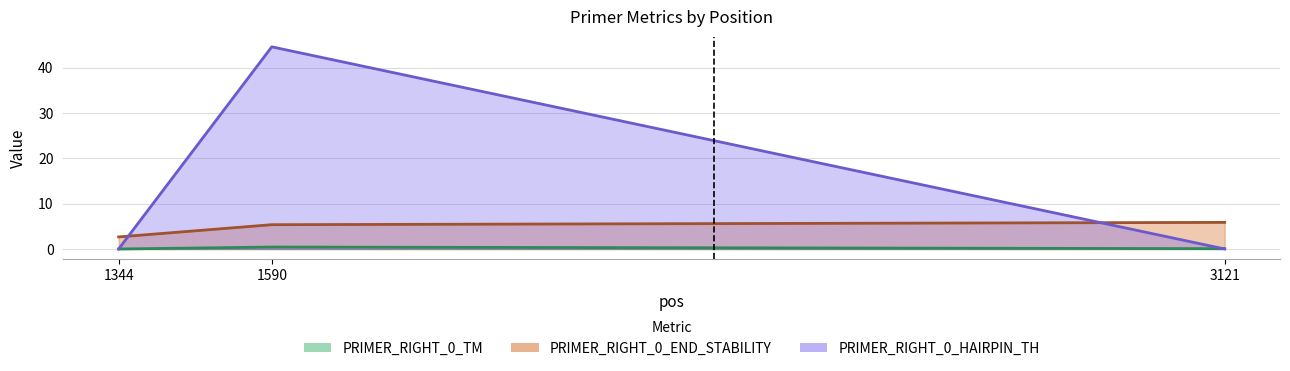

Which series has the largest range (max minus min)?

PRIMER_RIGHT_0_HAIRPIN_TH